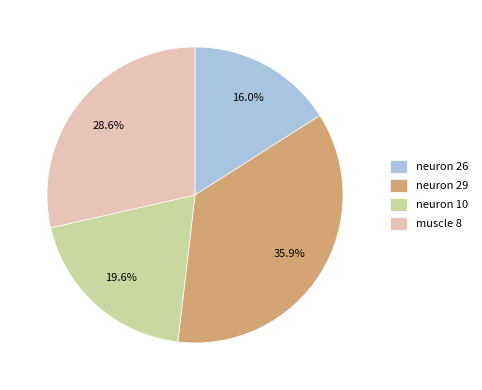

To the nearest percent, what is the combined percentage of neuron 10 and muscle 8?

48%